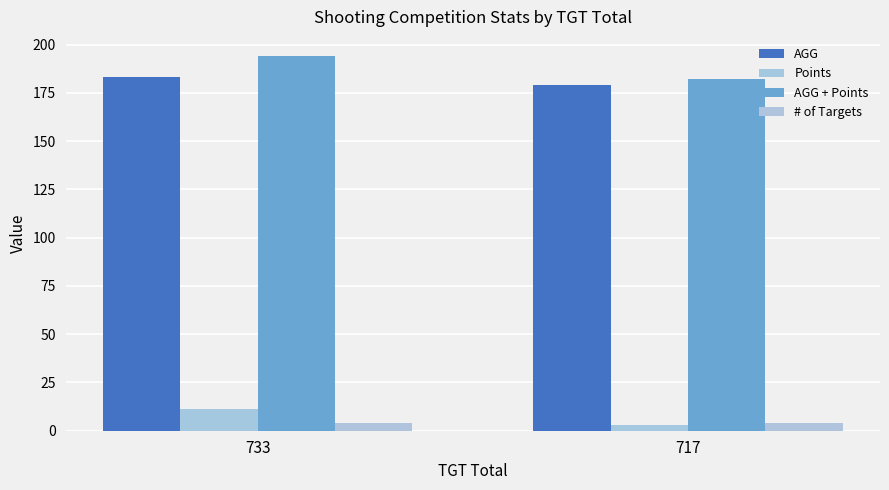

Which series has the widest spread of values?

AGG + Points